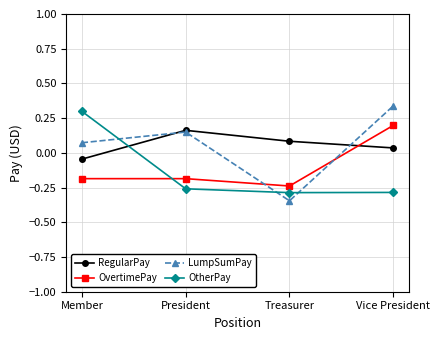

How many lines are shown in the chart?

4